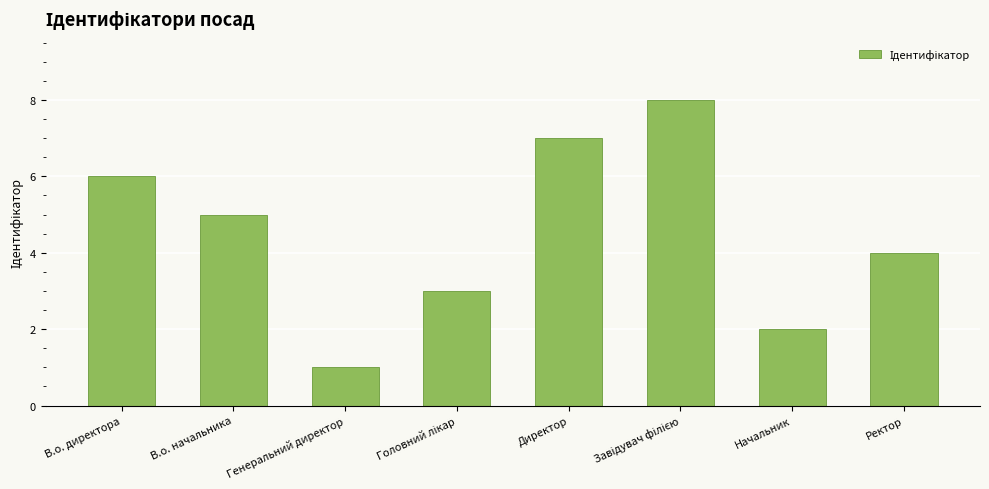

Reading left to right, extract all data points from this chart.

6	5	1	3	7	8	2	4